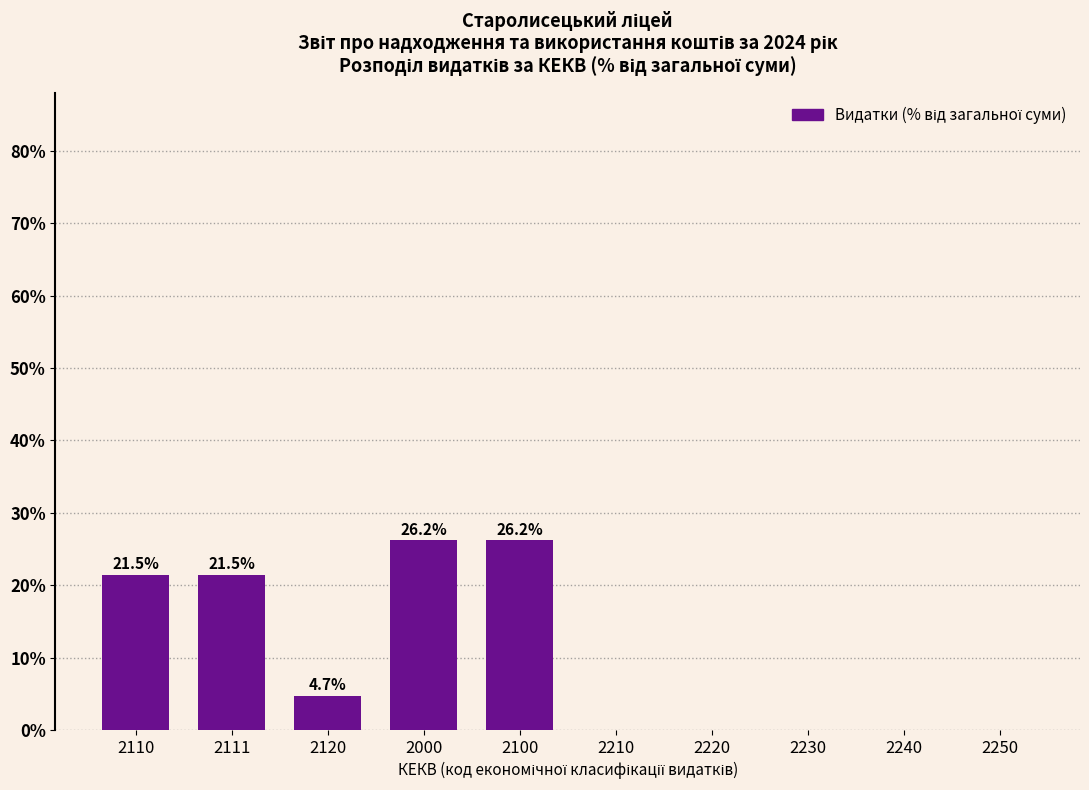

Reading right to left, extract all data points from this chart.

2250=0.0	2240=0.0	2230=0.0	2220=0.0	2210=0.0	2100=26.2	2000=26.2	2120=4.7	2111=21.5	2110=21.5